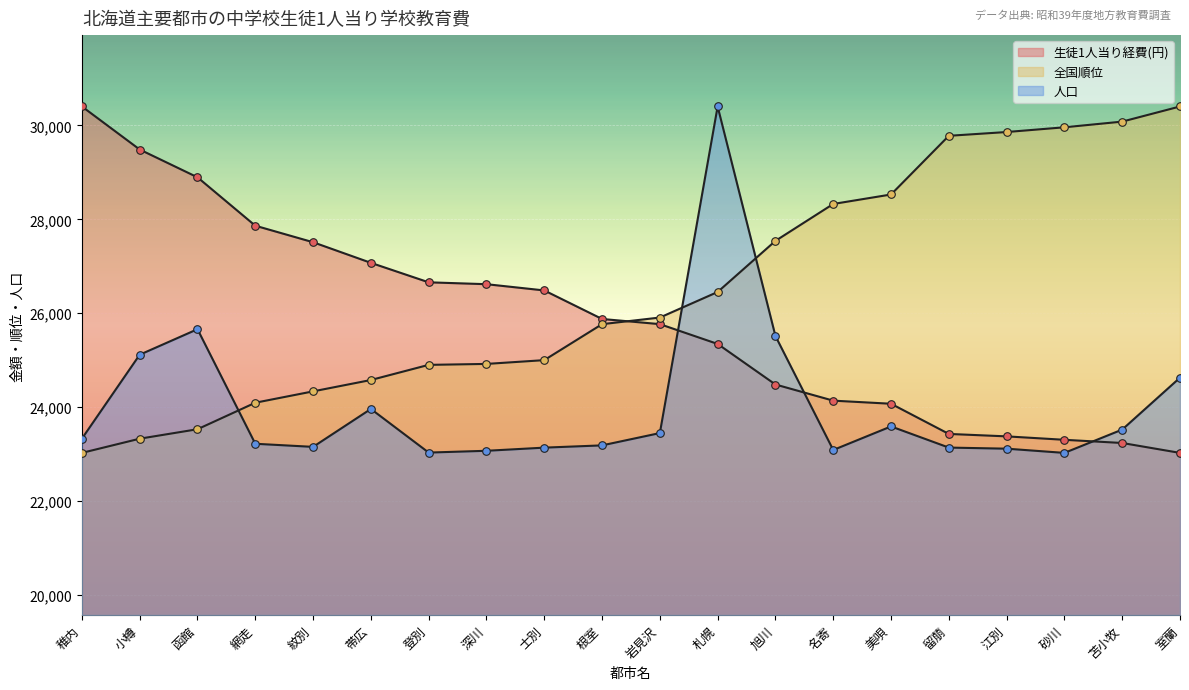

Is the value of 人口 at 士別 greater than the value of 生徒1人当り経費(円) at 稚内?

No